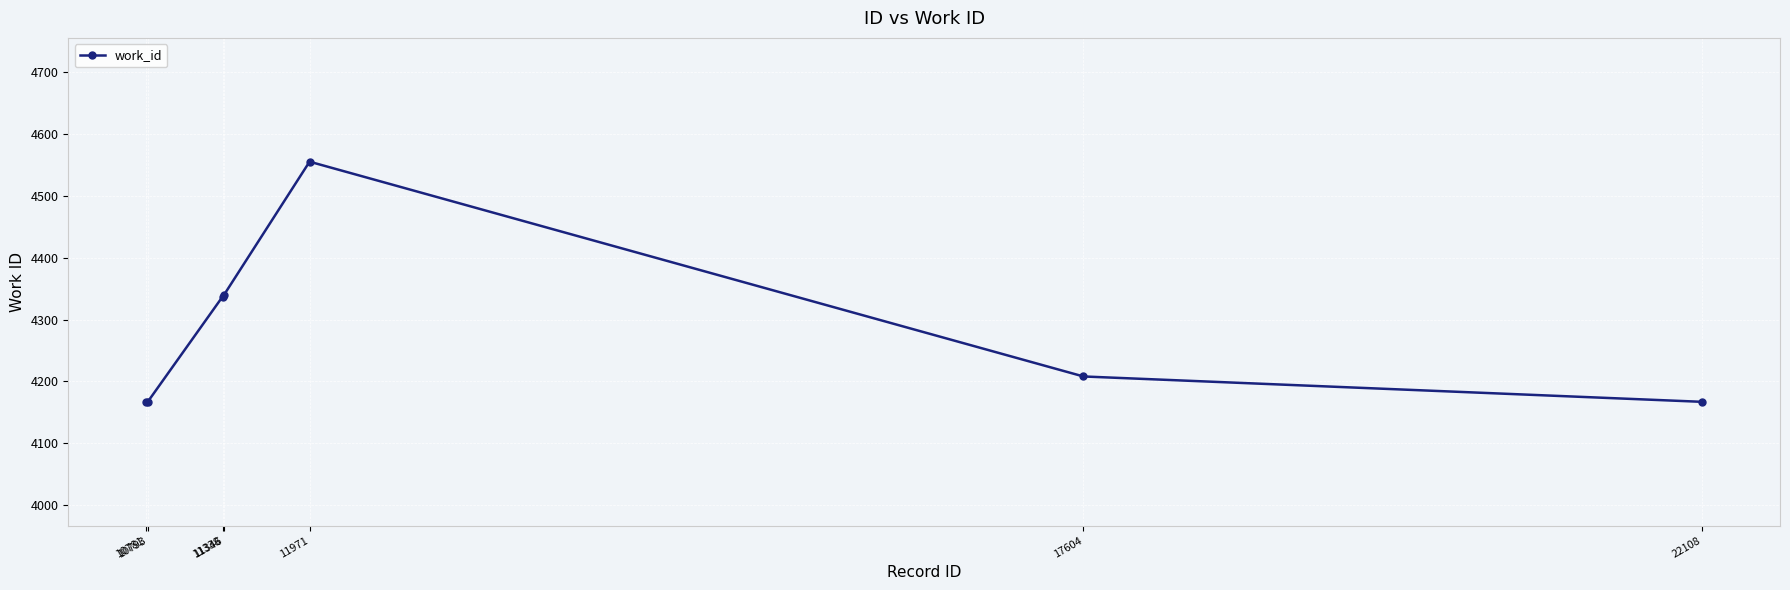

The chart shows a value of 7042 at 11346. True or false?

False